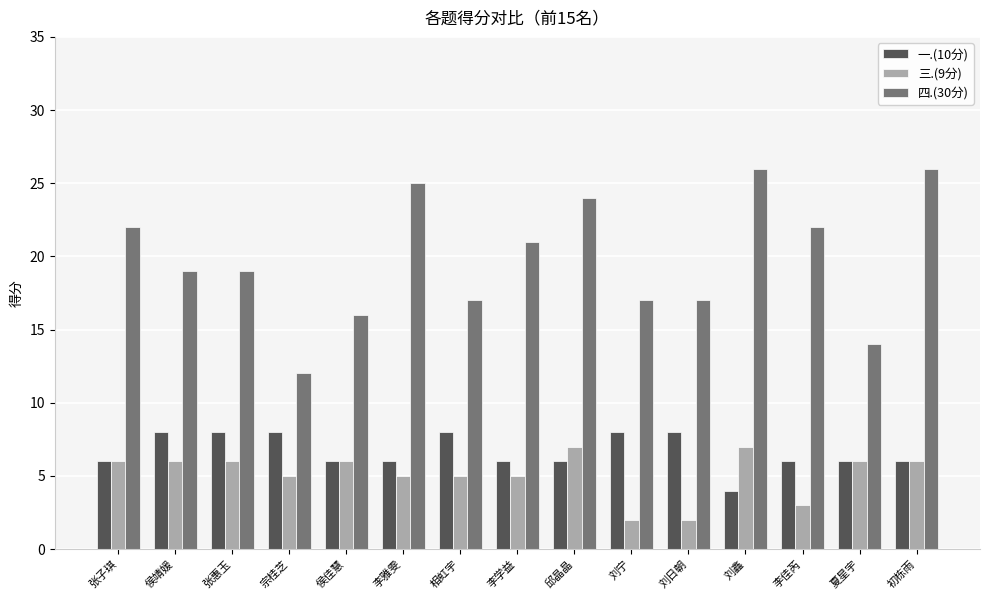

What is the maximum value shown in the chart?

26